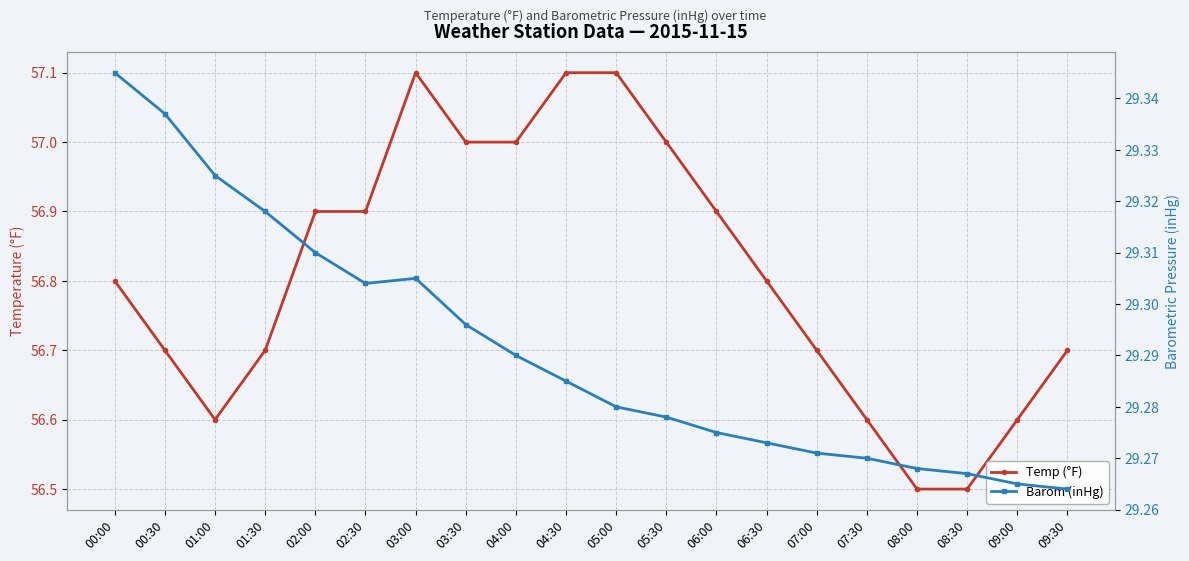

True or false: Temp (°F) and Barom (inHg) intersect in this chart.

False